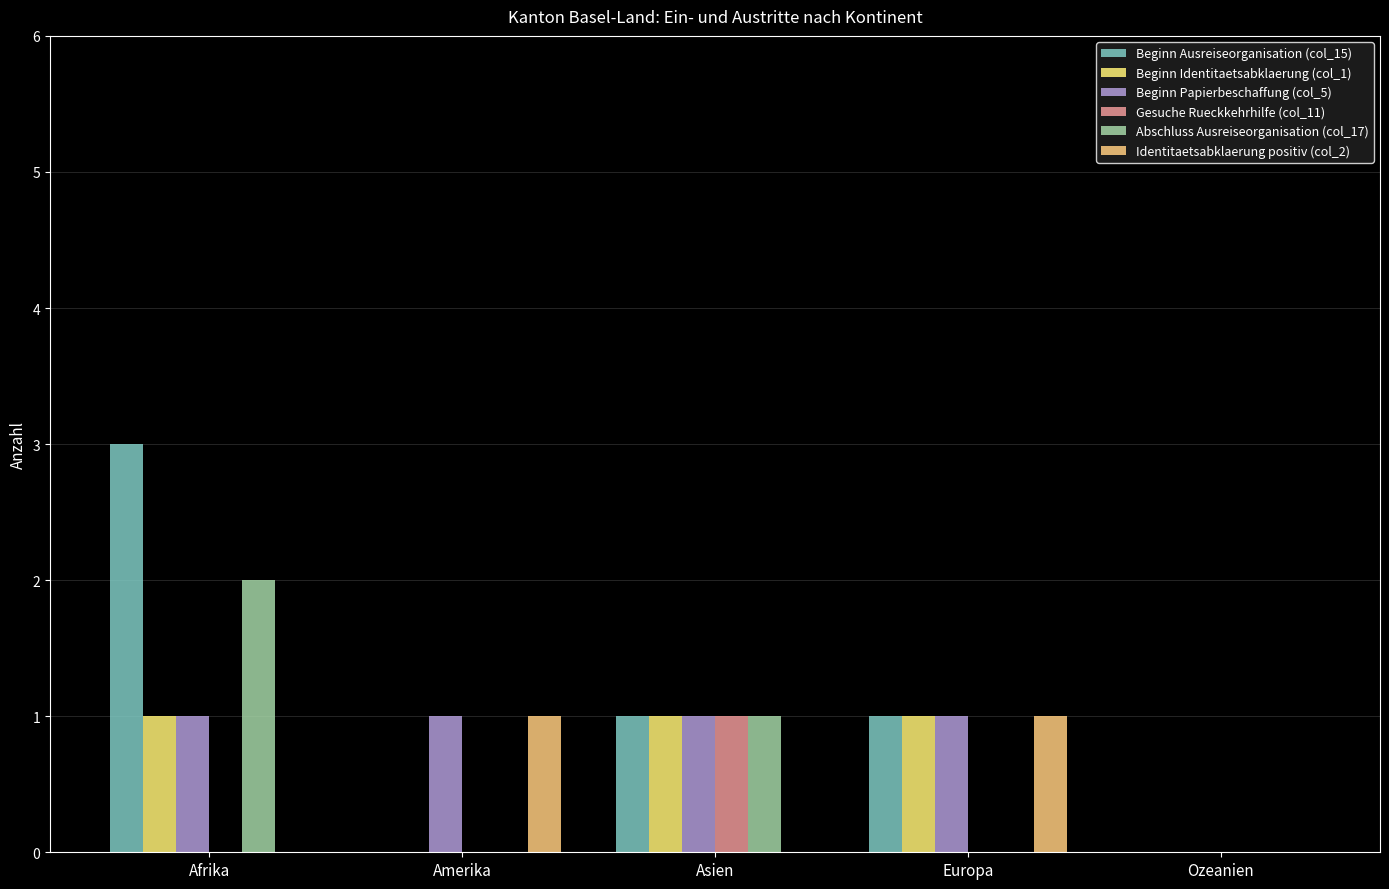

What is the maximum value shown in the chart?

3